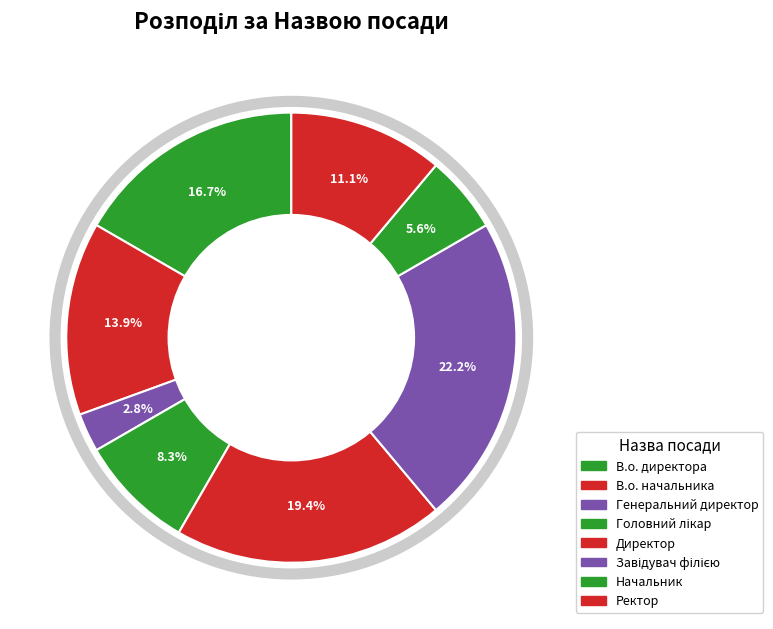

Does В.о. директора account for over 50% of the chart?

No